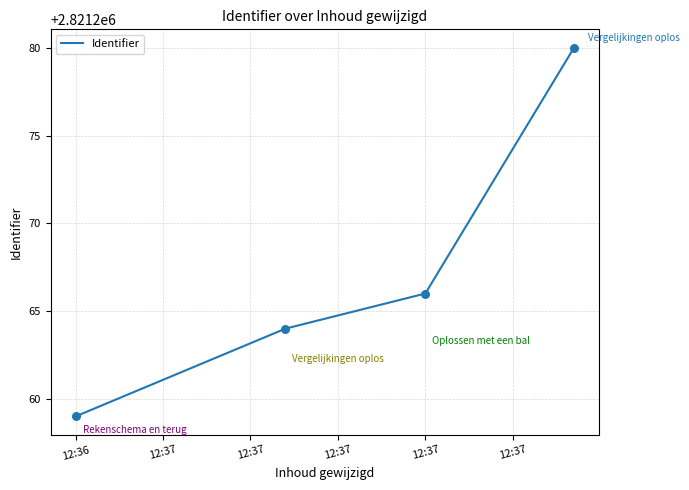

What is the smallest value displayed?

2821259